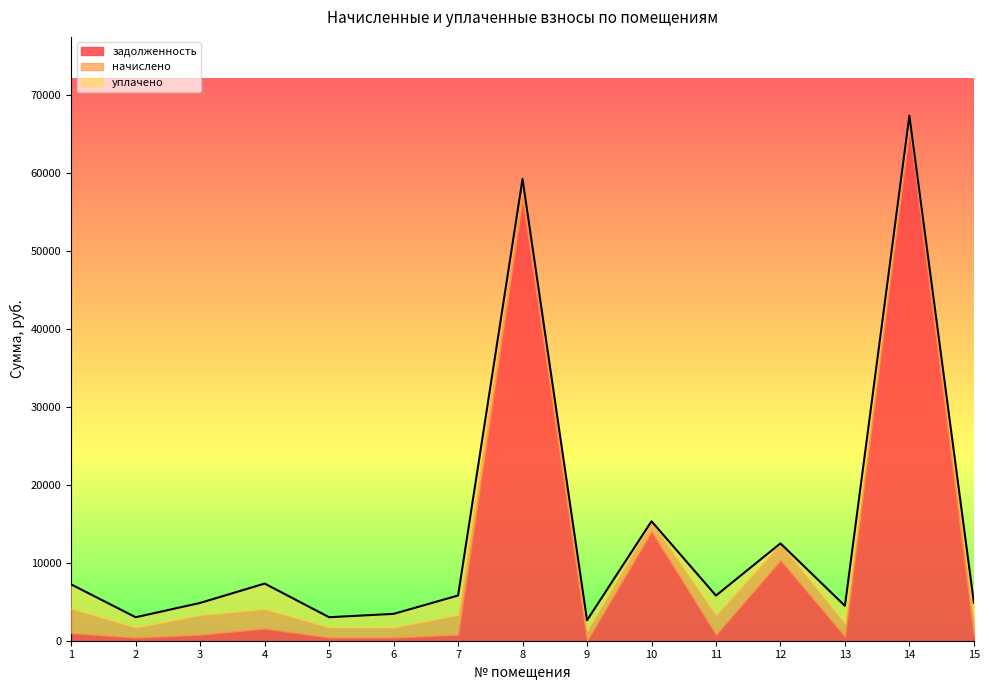

Between 3 and 8, which is larger?

8